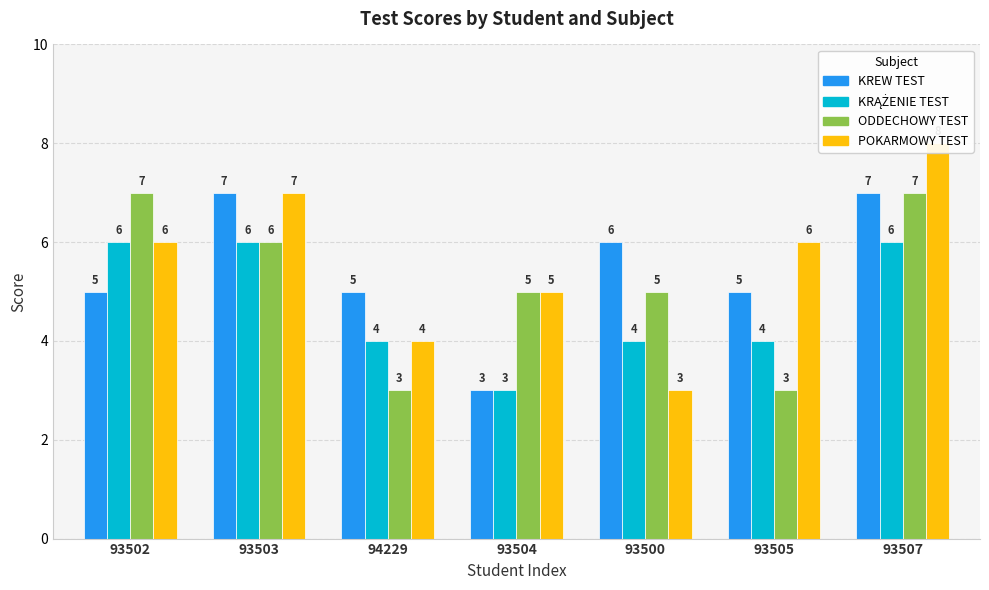

Which series has the widest spread of values?

POKARMOWY TEST